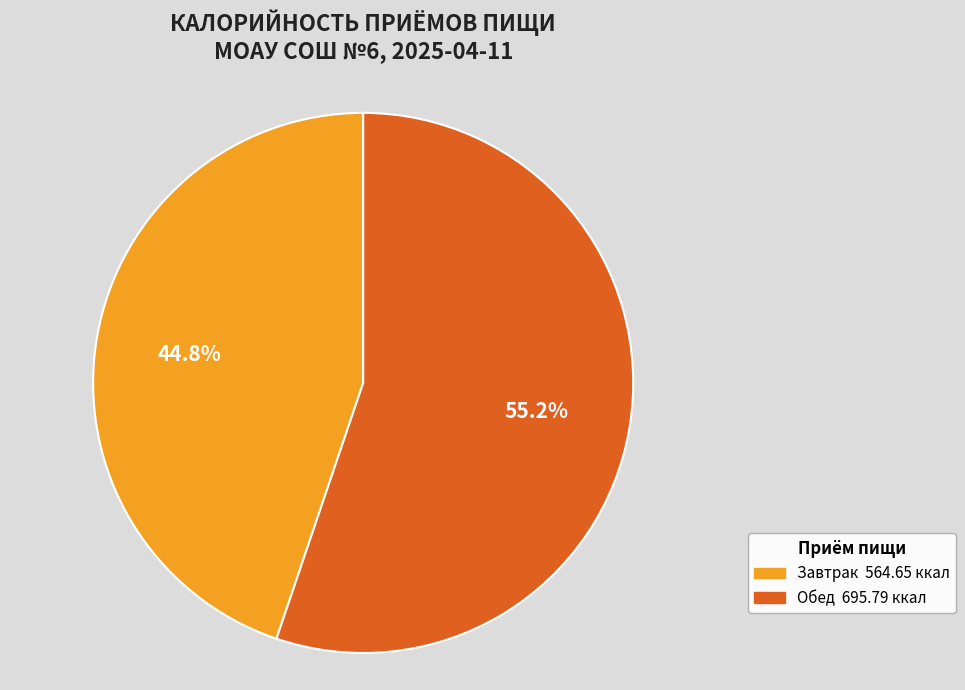

Rank the categories by value from lowest to highest.

Завтрак, Обед